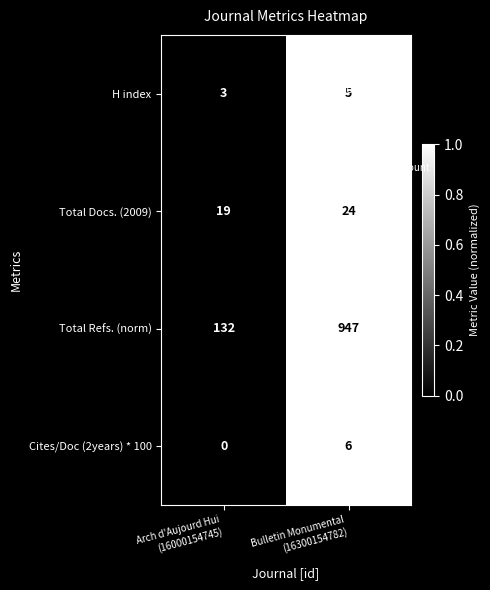

What is the greatest value displayed?

947